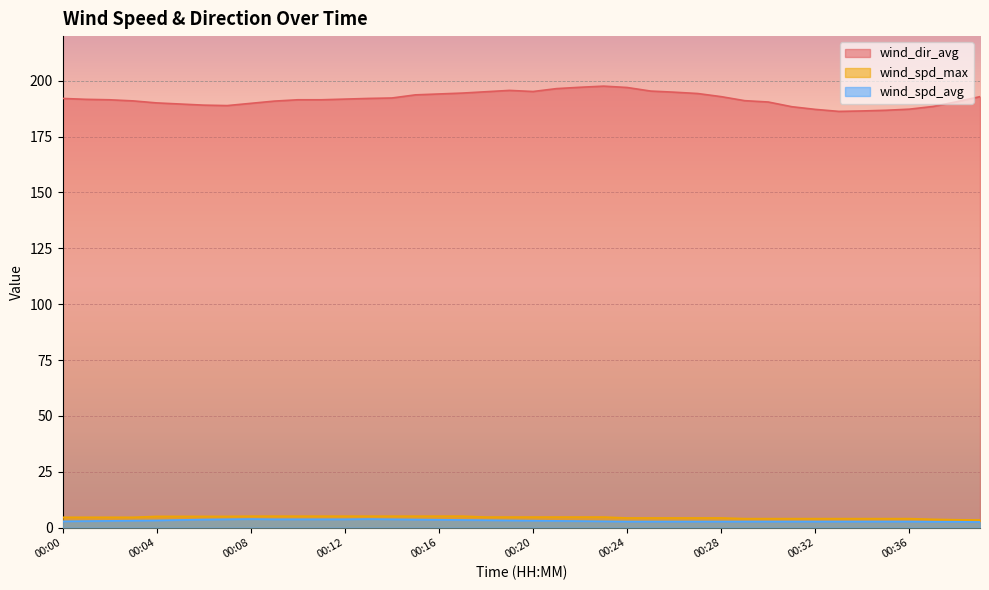

True or false: wind_dir_avg and wind_spd_avg intersect in this chart.

False